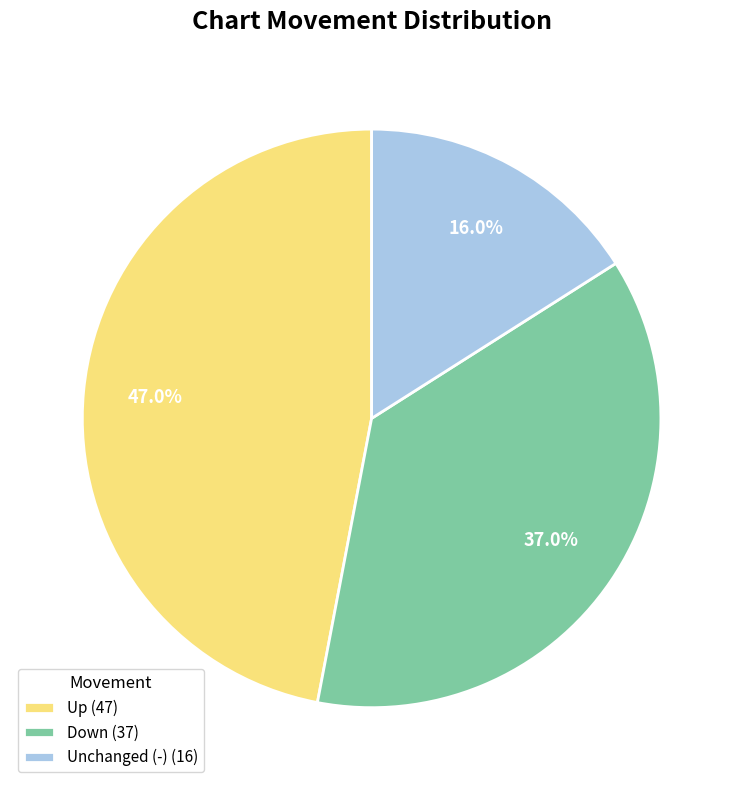

Does any single category account for the majority?

No